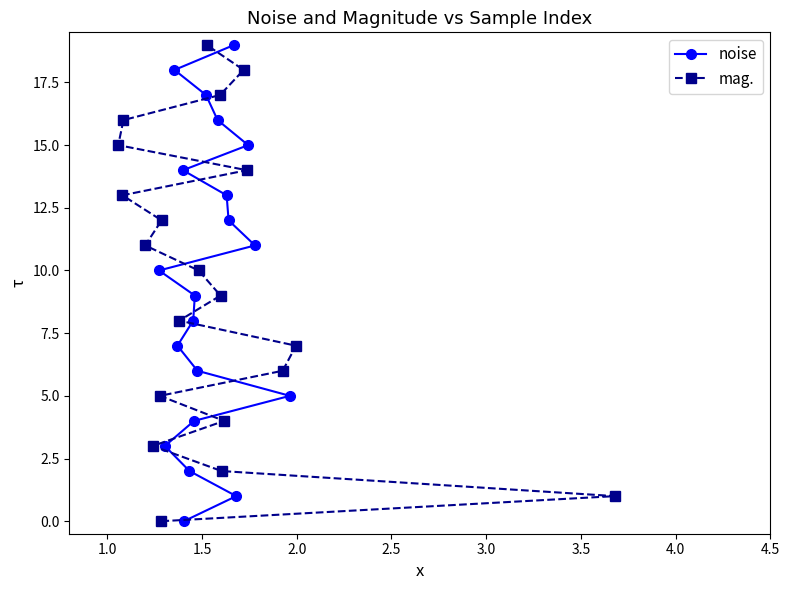

What is the highest value of the mag. series?

19